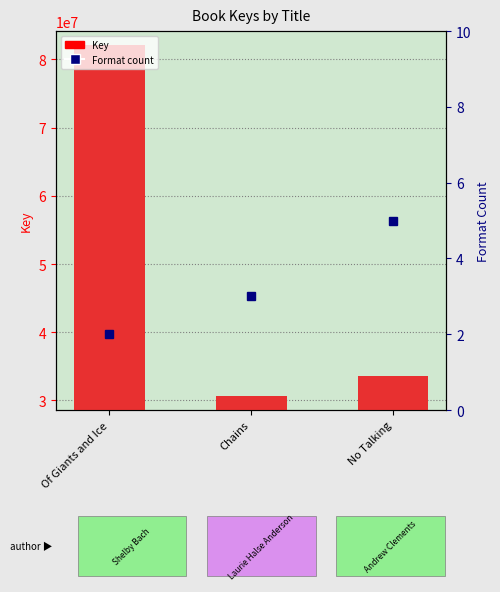

Does the chart contain any negative values?

No